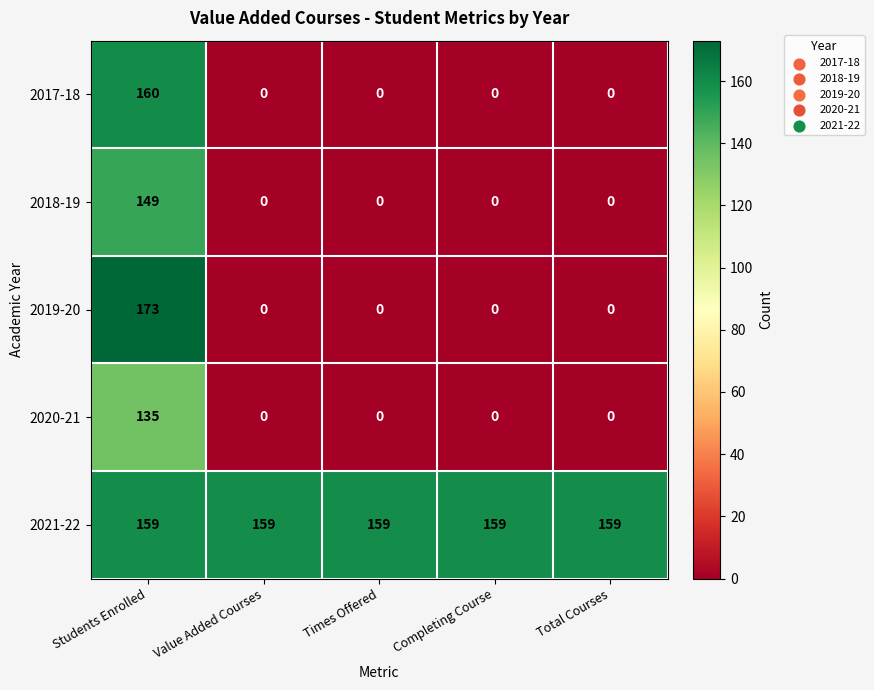

The 2018-19 series shows 0 at Total Courses. True or false?

True